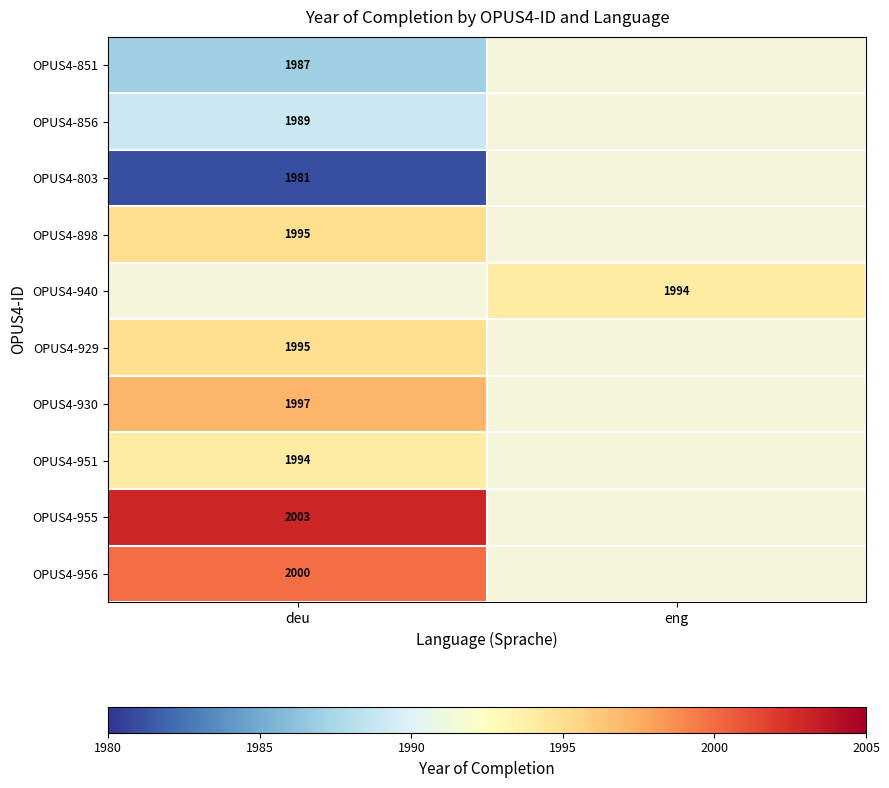

Is it true that OPUS4-940 equals 1994 at eng?

True